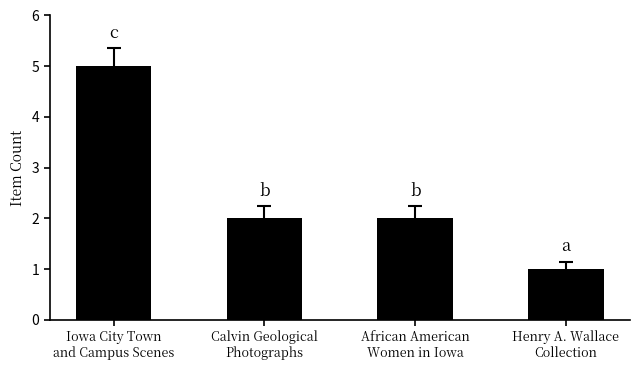

At which category does the chart reach its minimum across all series?

Henry A. Wallace
Collection